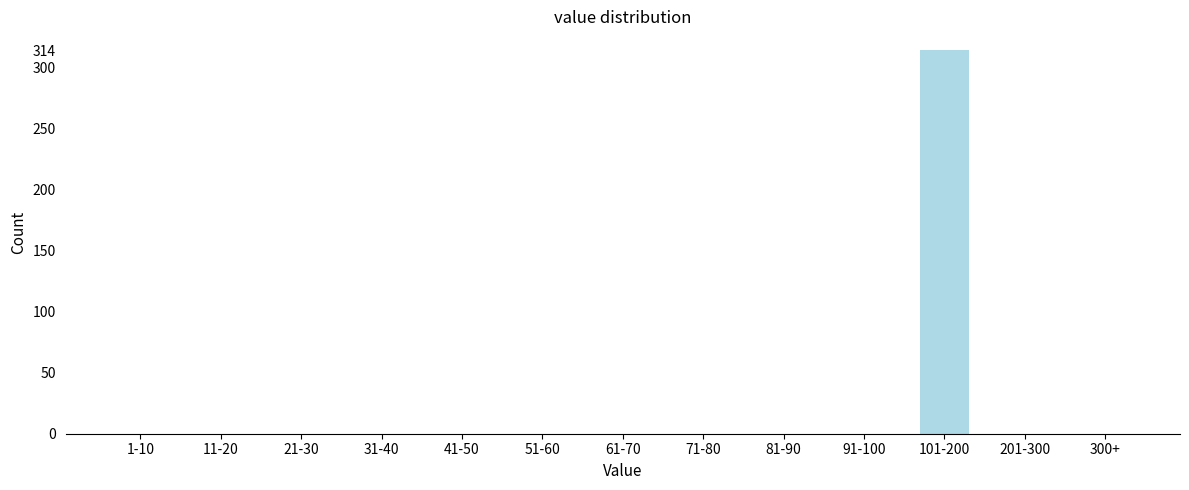

Reading left to right, transcribe all the data shown in this chart.

1-10=0	11-20=0	21-30=0	31-40=0	41-50=0	51-60=0	61-70=0	71-80=0	81-90=0	91-100=0	101-200=314	201-300=0	300+=0